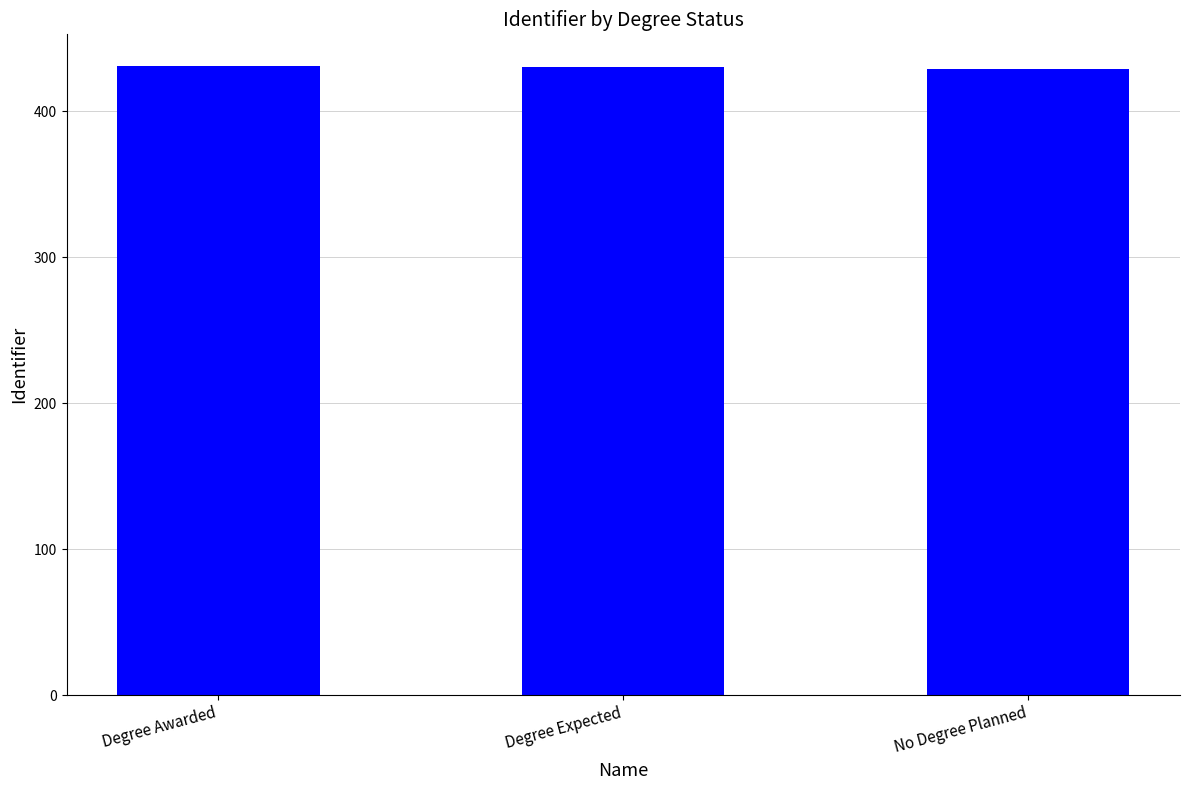

What is the change in value from Degree Expected to No Degree Planned?

-1